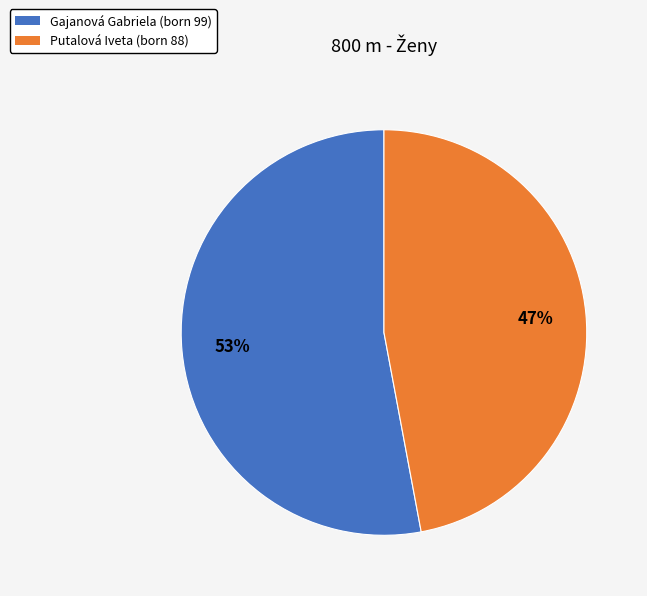

What is the ratio of the value at Putalová Iveta to the value at Gajanová Gabriela?

0.9